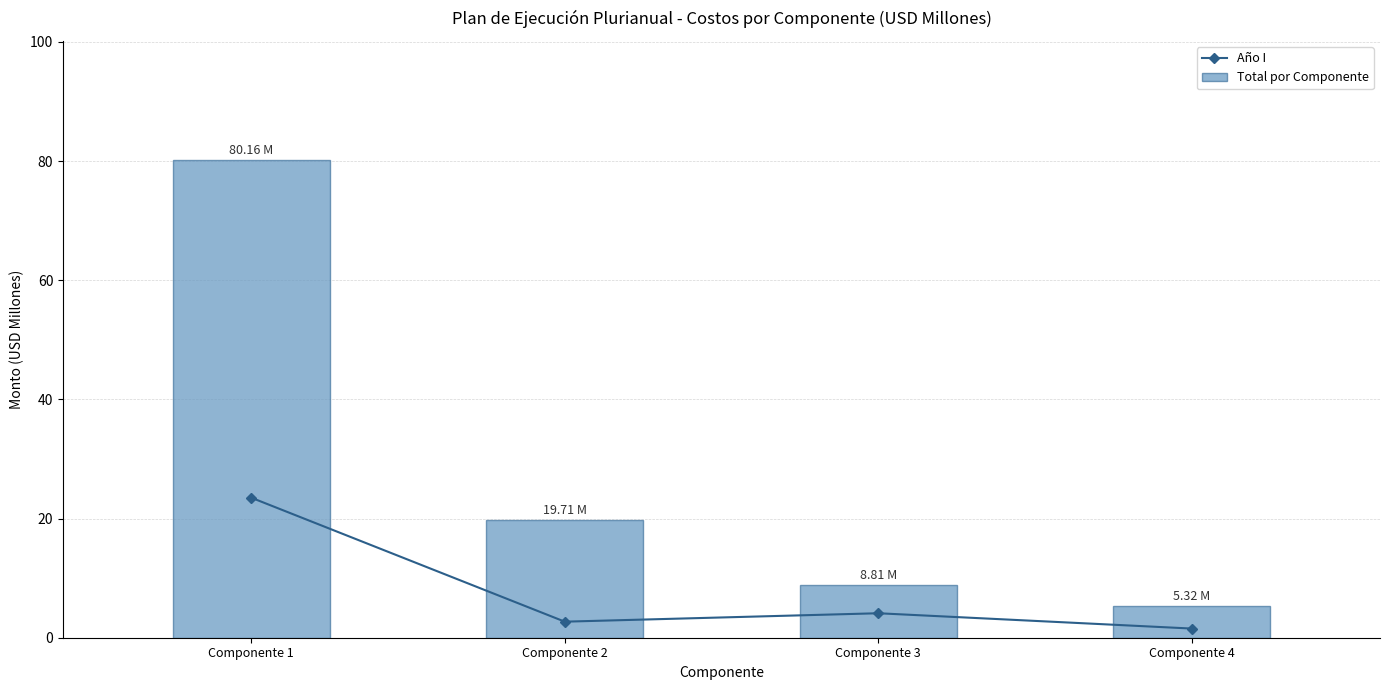

What is the difference between the highest and lowest values at Componente 3?

4.7